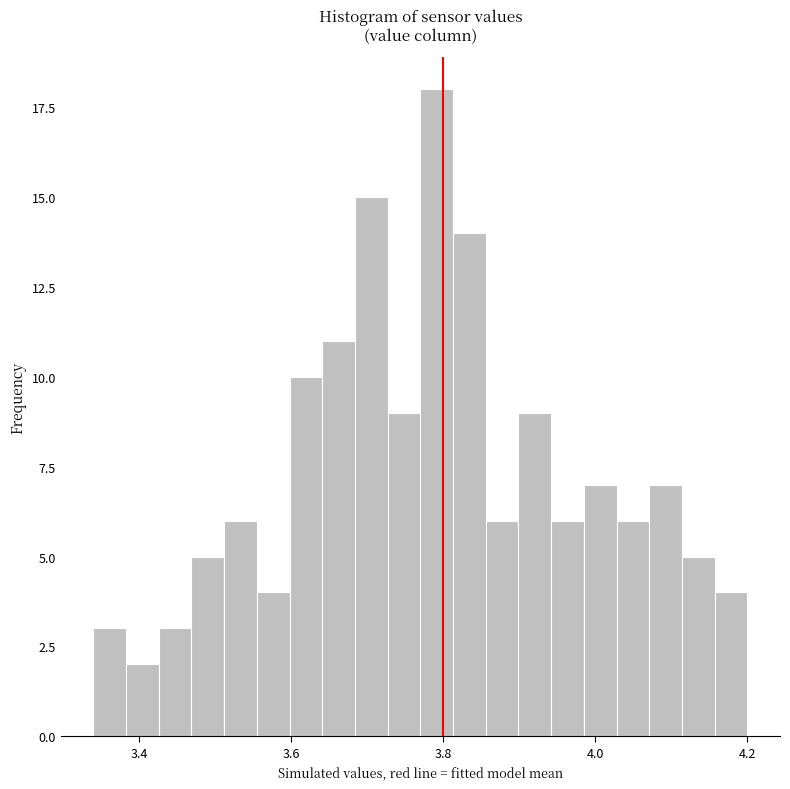

Read against the x-axis, roughly where is the centre of the tallest bar?

3.80